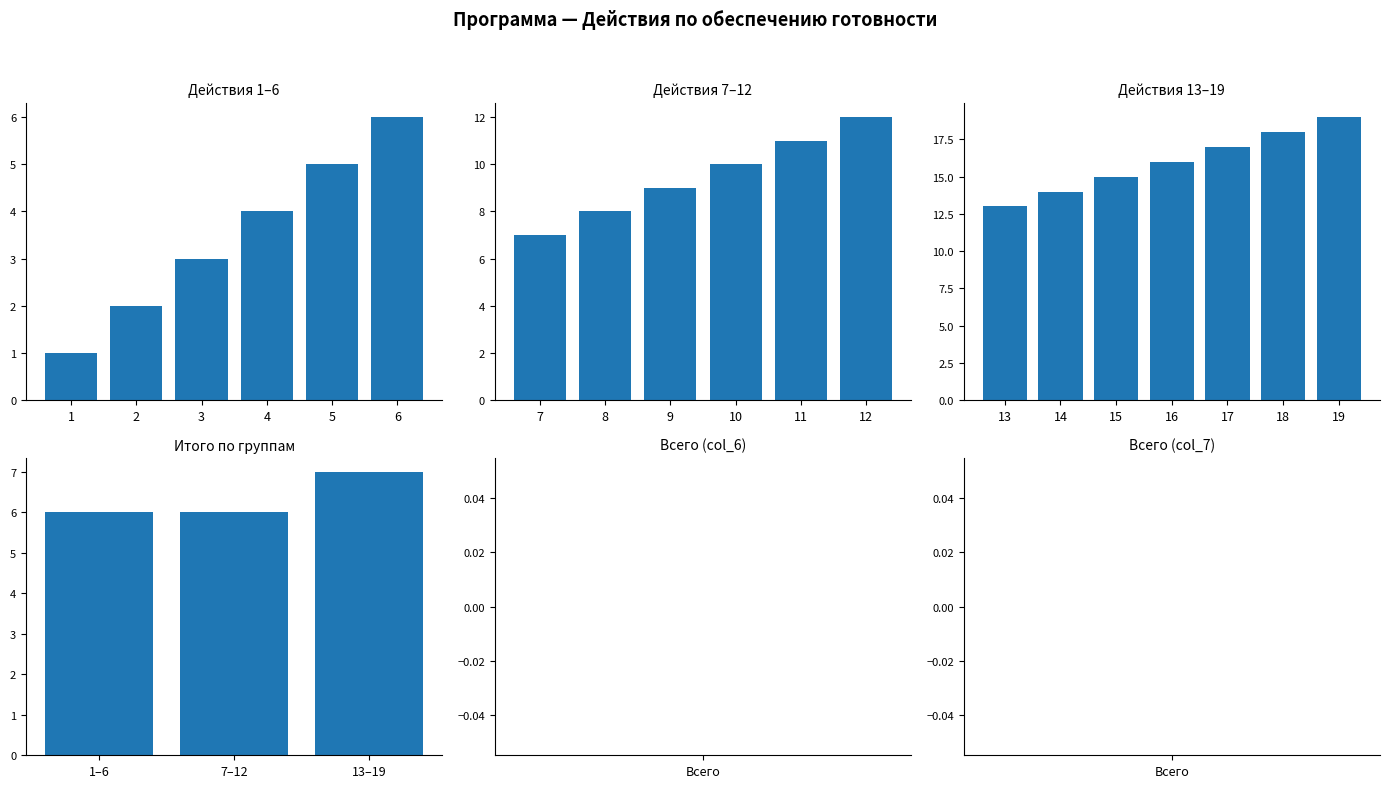

Where is the data nearest to the value 10?

10